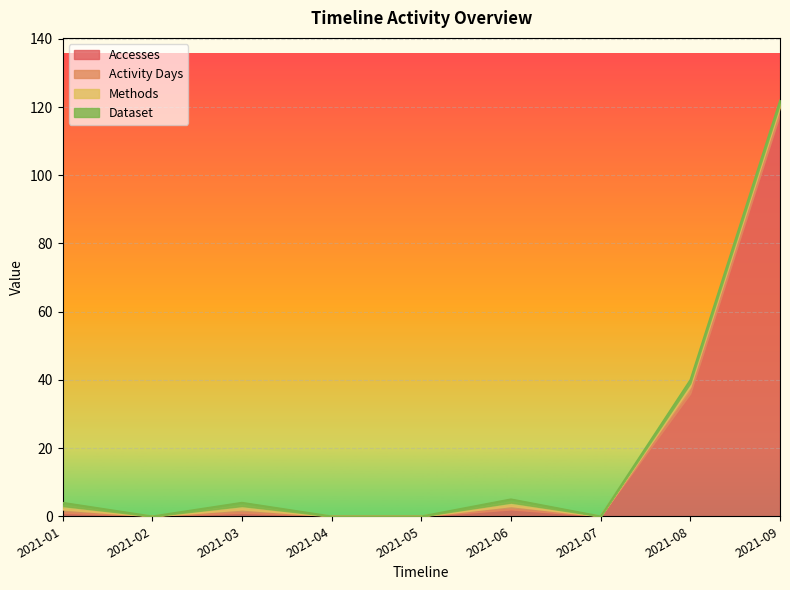

At 2021-06, list the series in order from largest to smallest.

Accesses, Activity Days, Methods, Dataset